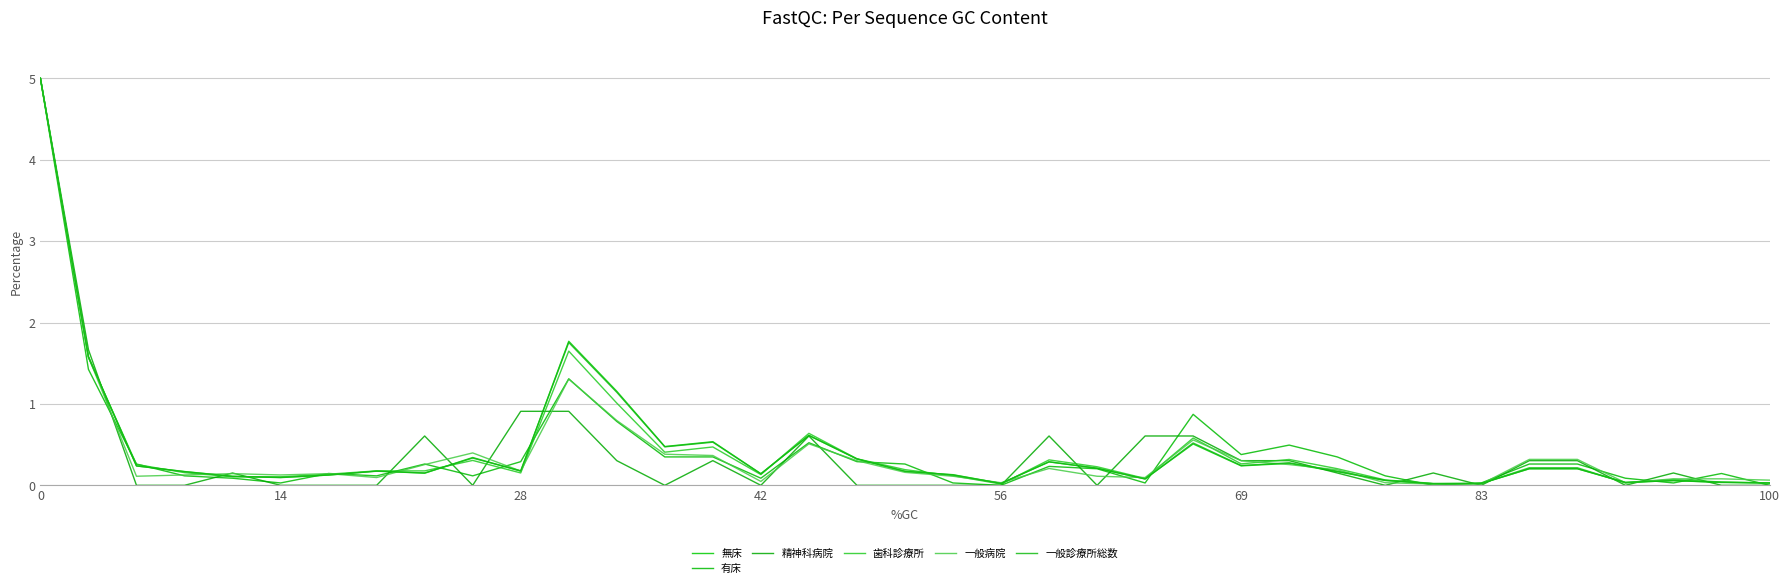

How many lines are shown in the chart?

6